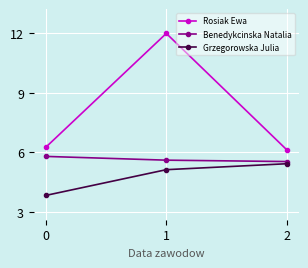

What is the total value across all series at 0?

15.9